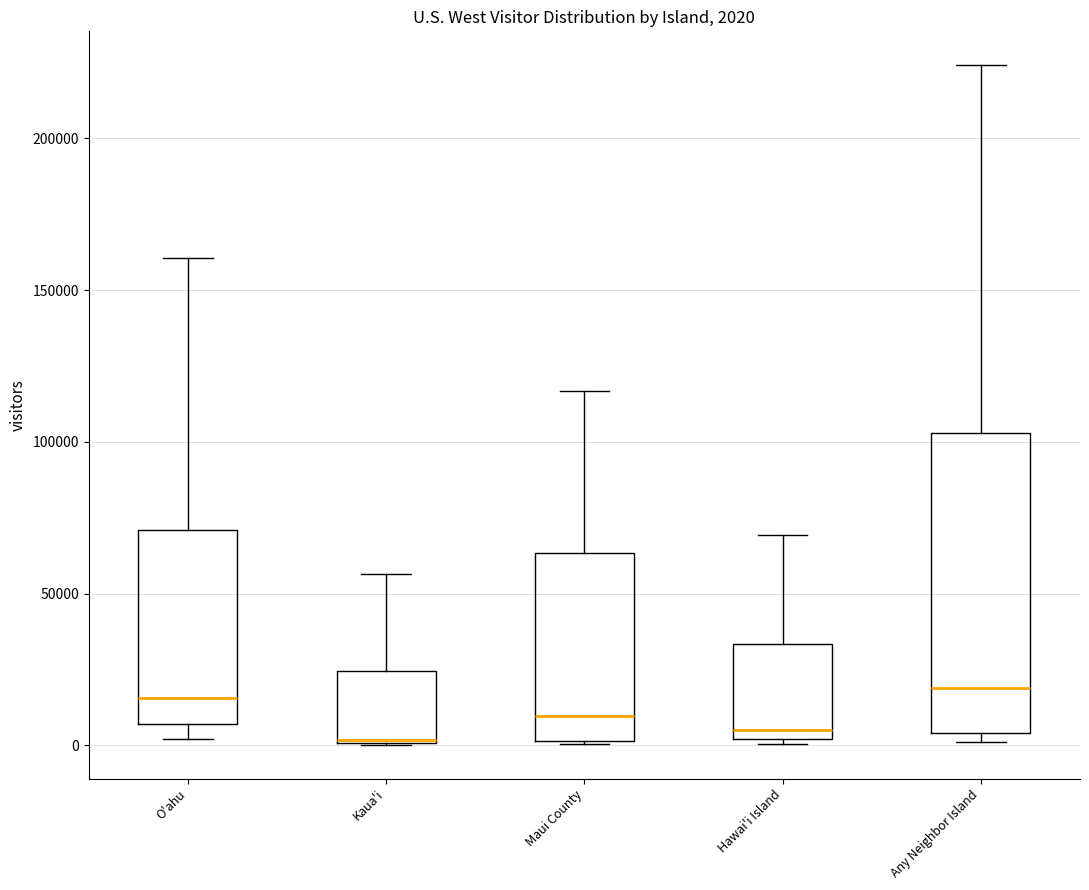

Which box is the tallest, from its lower edge to its upper edge?

Any Neighbor Island